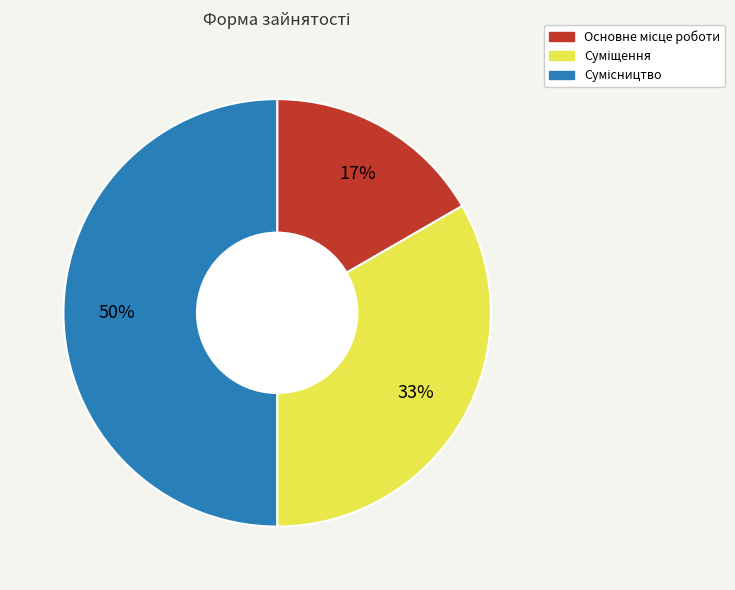

To the nearest percent, what is the difference between the largest and smallest slice percentages?

33%